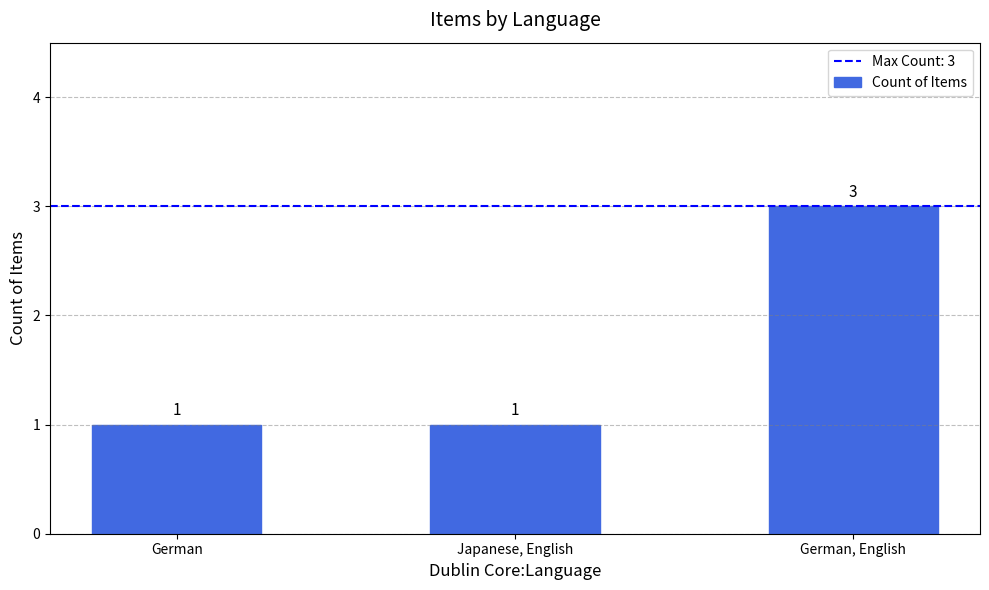

What is the difference between the maximum and minimum values?

2